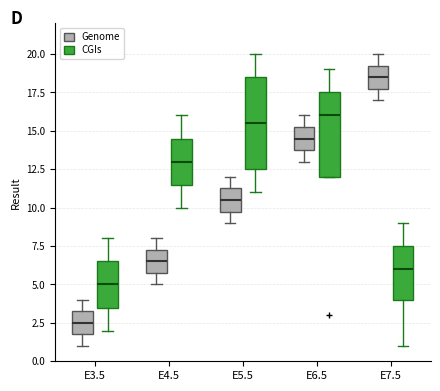

Where is the upper edge of the box for E7.5 (Genome) on the y-axis? The values are not printed on the chart, so give them approximately, as read against the axis.

19.5